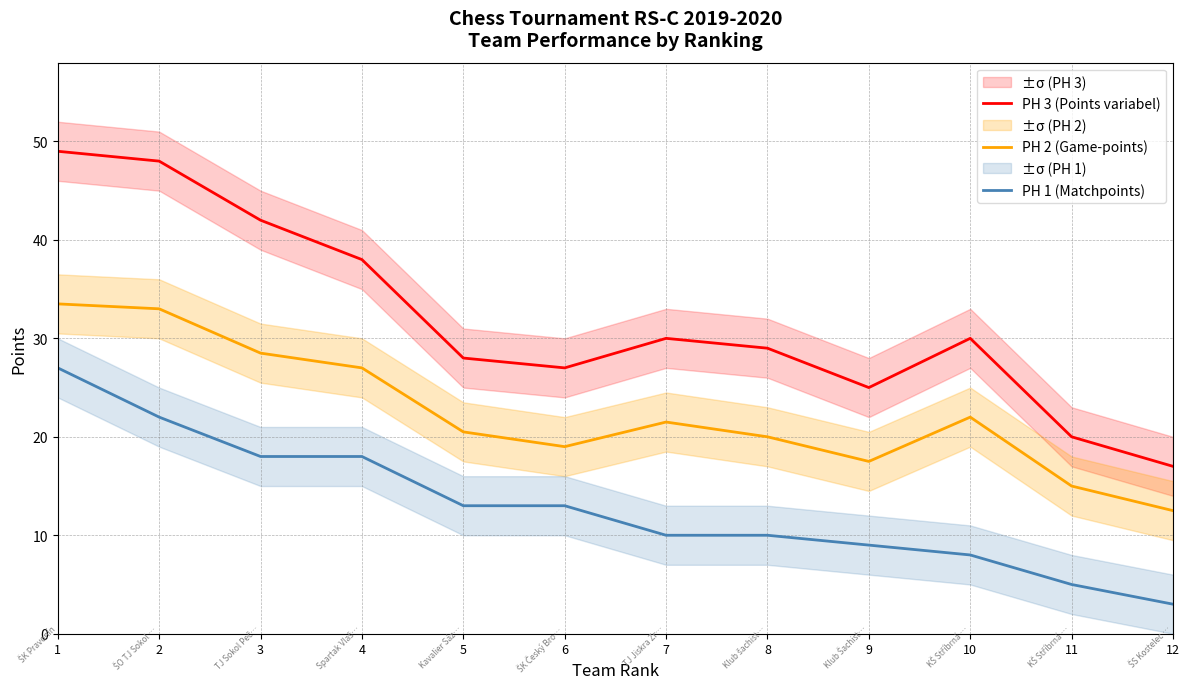

Reading right to left, what are all the values shown in this chart?

PH 3 (Points variabel): 12=17.0	11=20.0	10=30.0	9=25.0	8=29.0	7=30.0	6=27.0	5=28.0	4=38.0	3=42.0	2=48.0	1=49.0
PH 2 (Game-points): 12=12.5	11=15.0	10=22.0	9=17.5	8=20.0	7=21.5	6=19.0	5=20.5	4=27.0	3=28.5	2=33.0	1=33.5
PH 1 (Matchpoints): 12=3.0	11=5.0	10=8.0	9=9.0	8=10.0	7=10.0	6=13.0	5=13.0	4=18.0	3=18.0	2=22.0	1=27.0